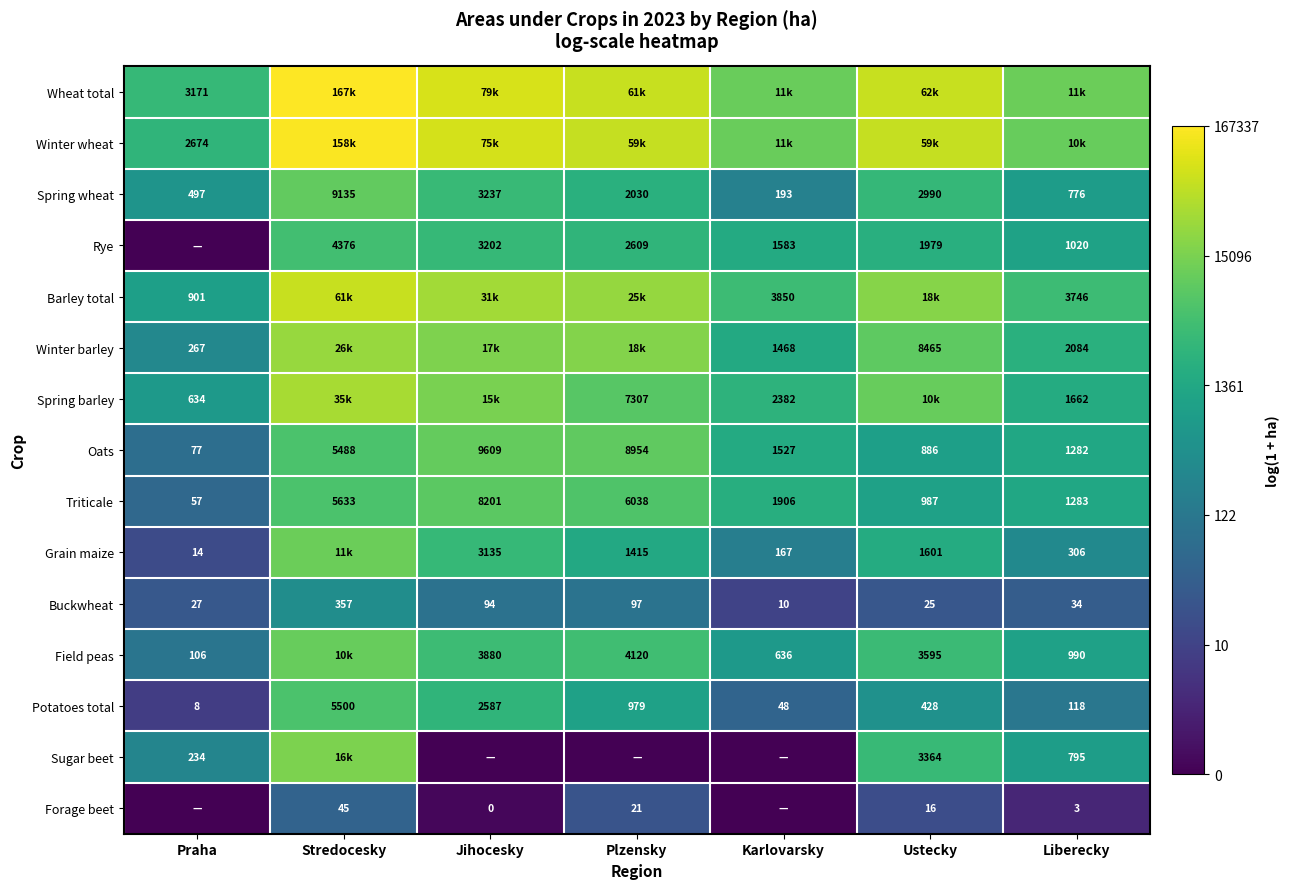

At which label does Oats reach its minimum?

Praha